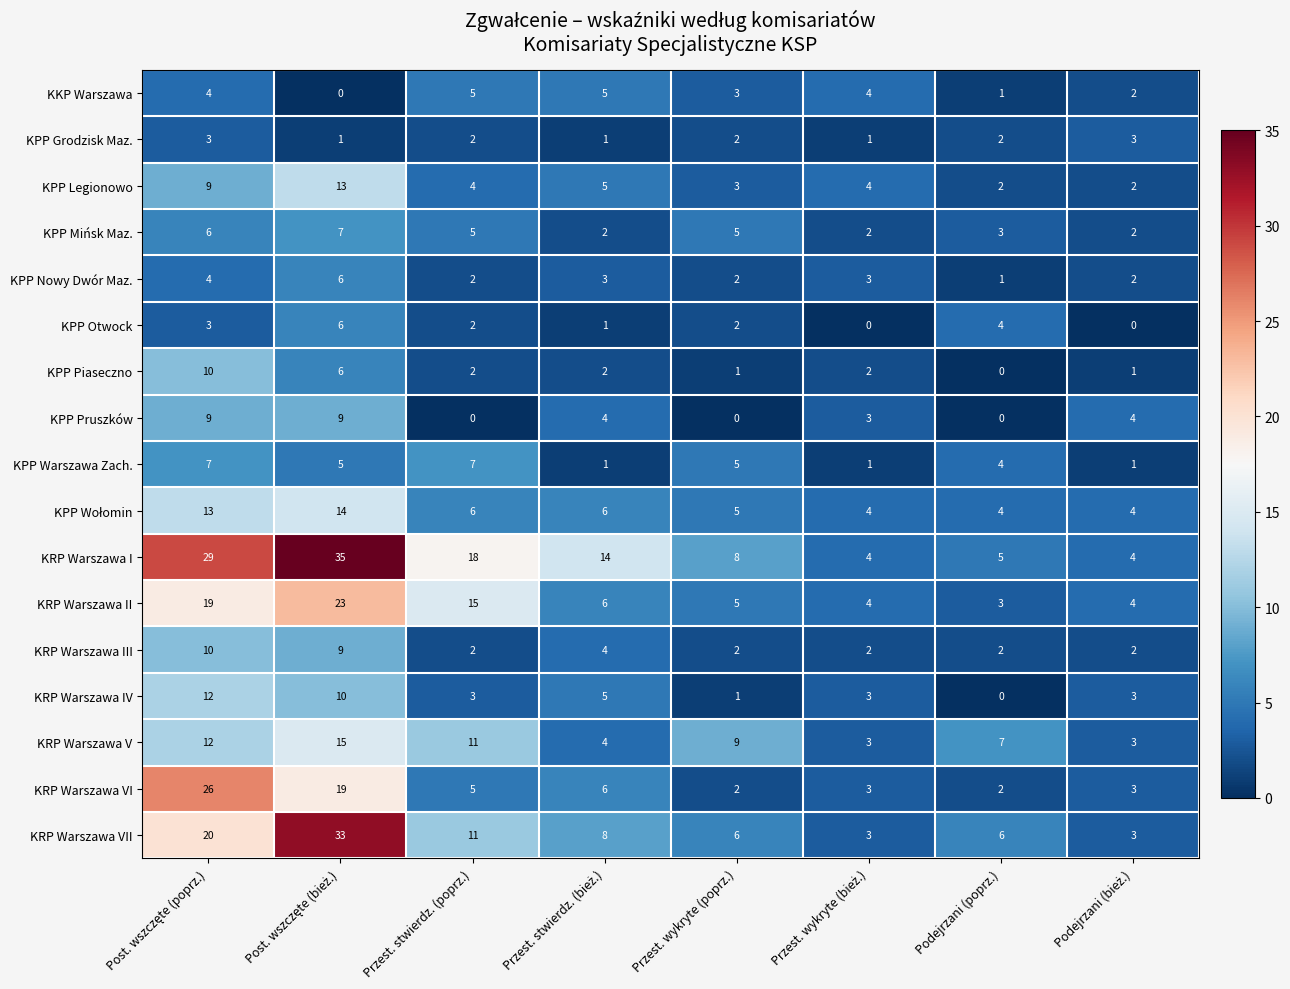

How many data points does each series have?

8